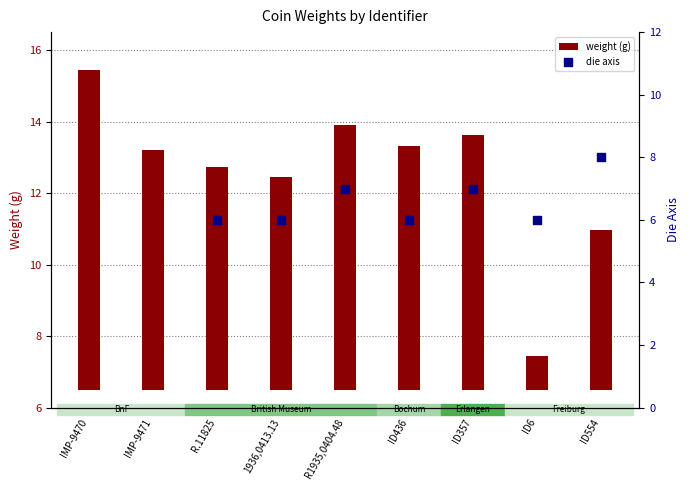

Is the value of weight (g) at ID357 greater than the value of die axis at R.11825?

Yes